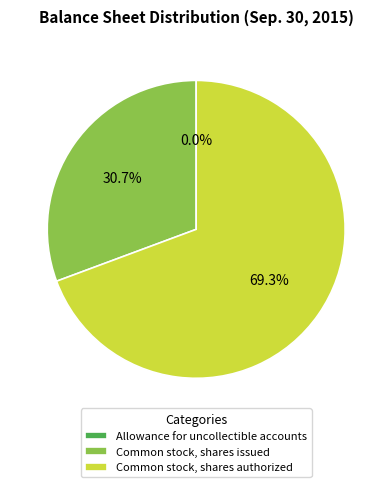

What is the largest slice in the pie chart?

Common stock, shares authorized